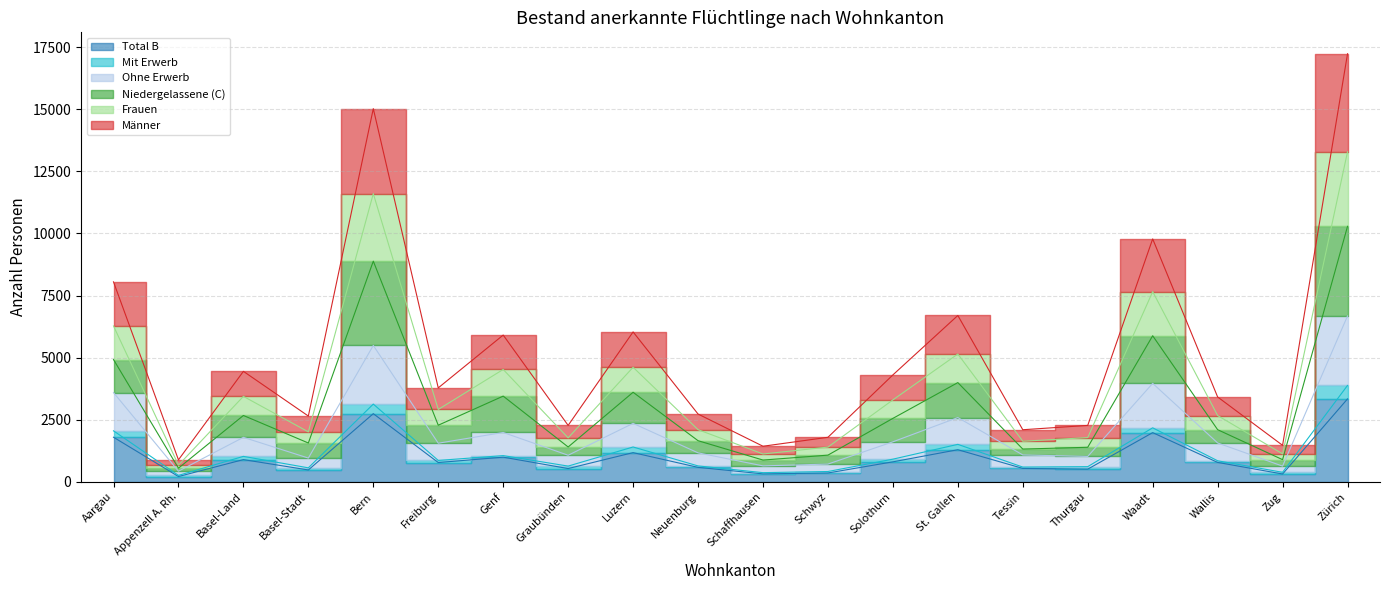

How many values in the Frauen series exceed 2914?

9